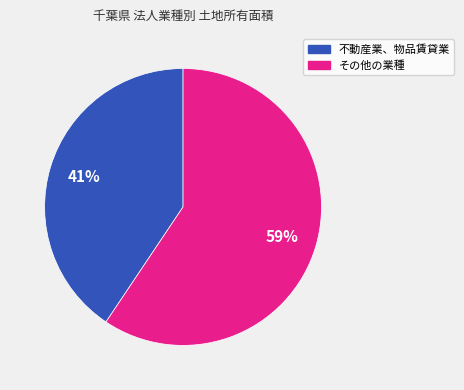

Is there a majority slice in this chart?

Yes